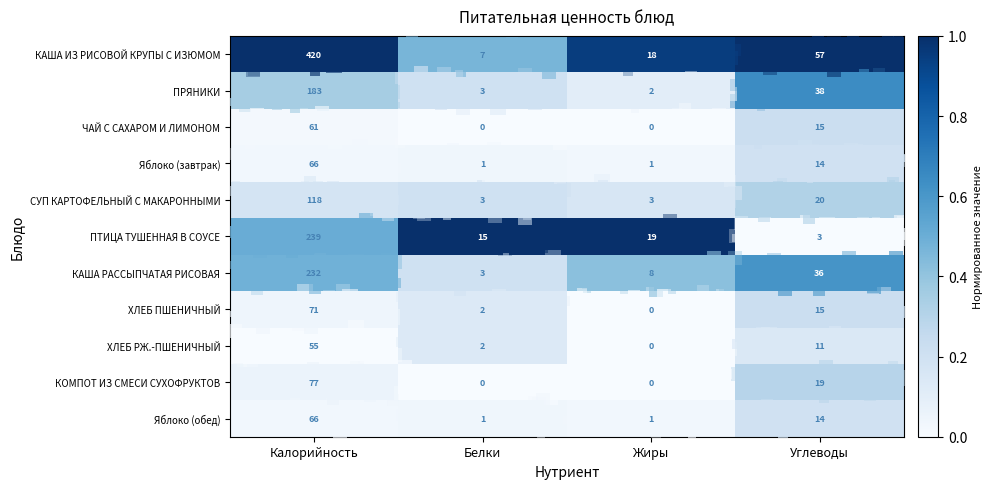

What is the difference between the СУП КАРТОФЕЛЬНЫЙ С МАКАРОННЫМИ values at Калорийность and Жиры?

115